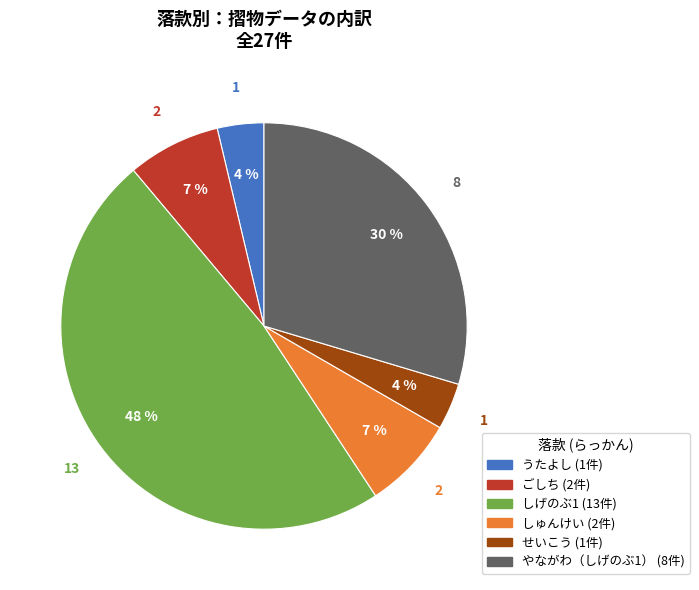

Is it true that やながわ（しげのぶ1） is 30% of the pie?

True